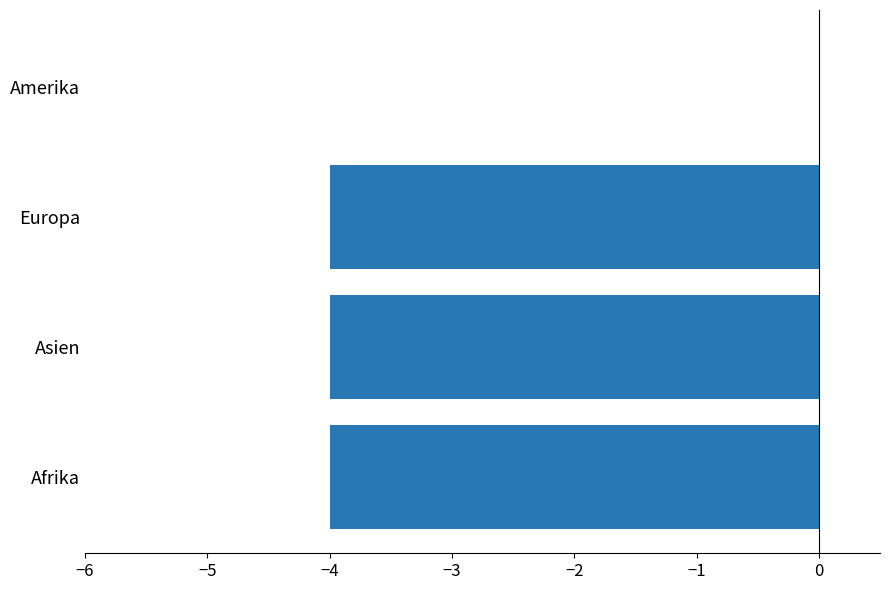

What value does the data have at Europa?

-4